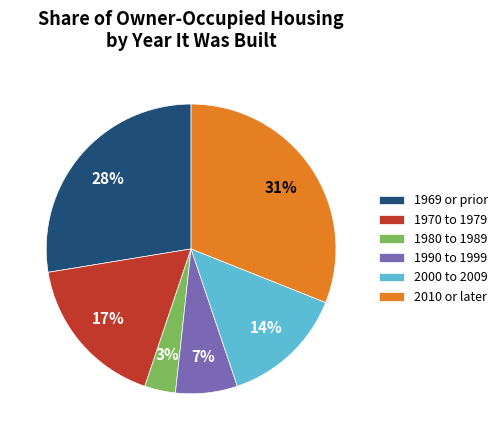

Which category has the biggest portion of the pie?

2010 or later